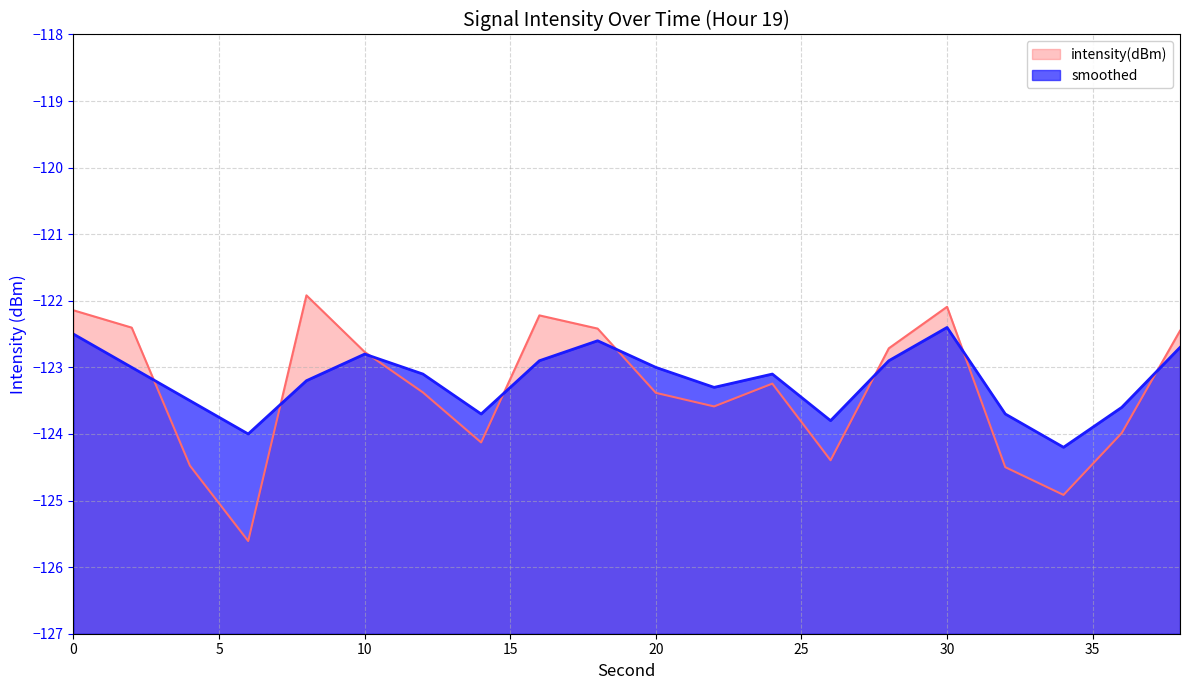

How many data points does each series have?

20